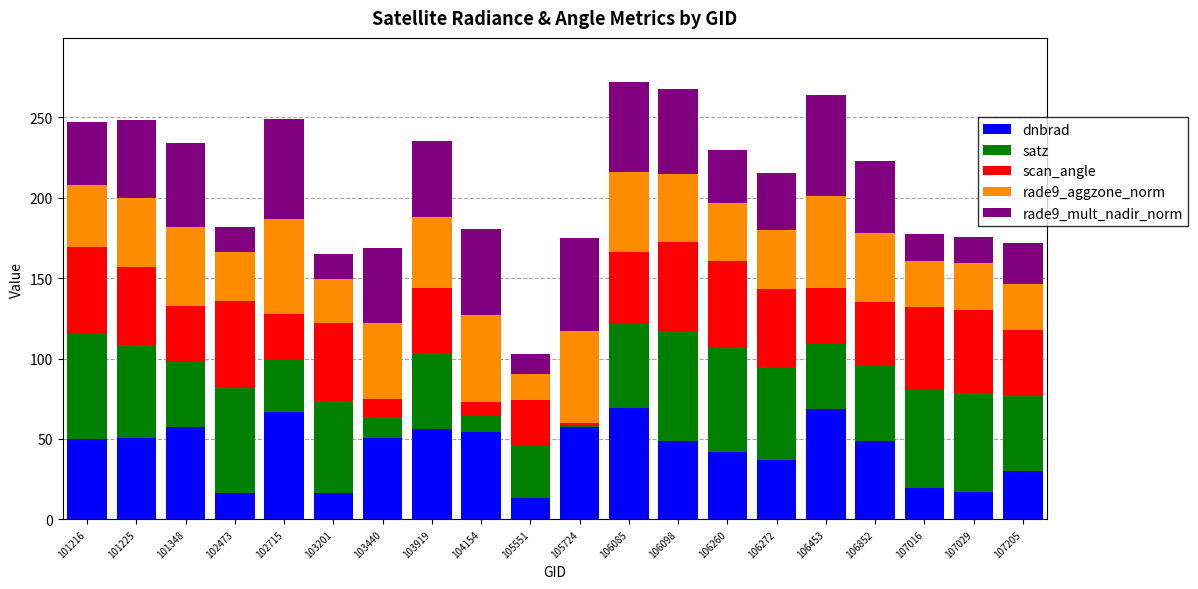

What is the total value across all series at 107205?

171.8